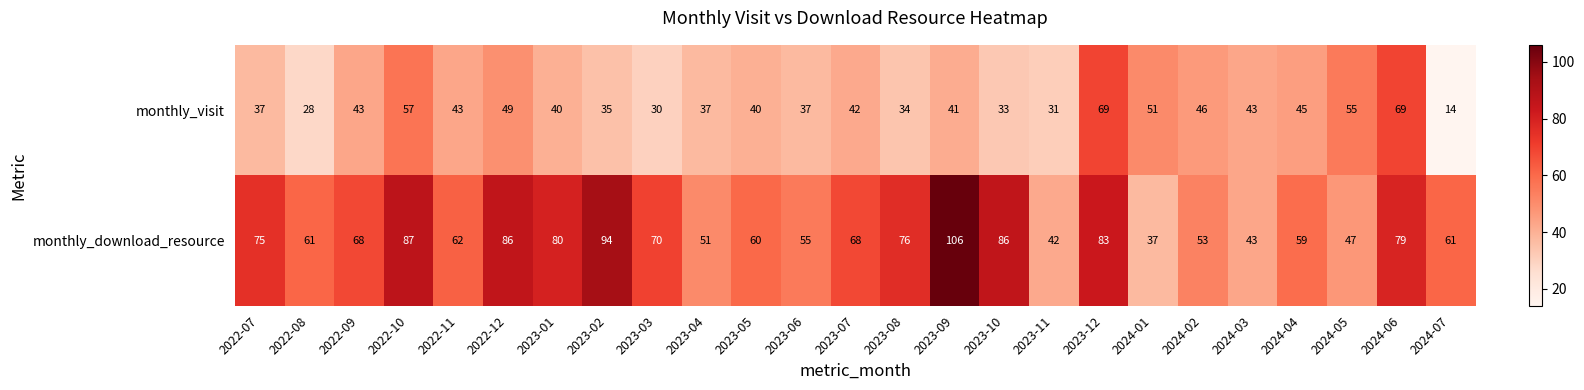

Which series has the largest total across all categories?

monthly_download_resource